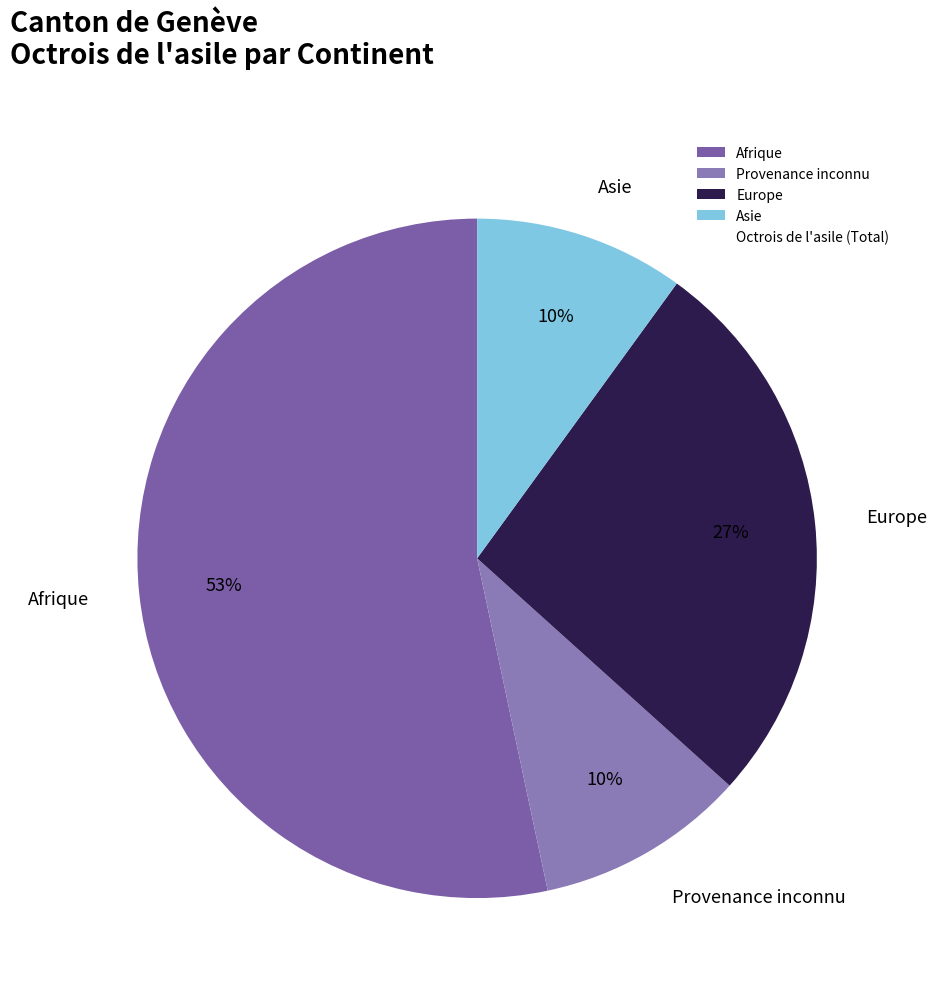

What is the largest slice in the pie chart?

Afrique